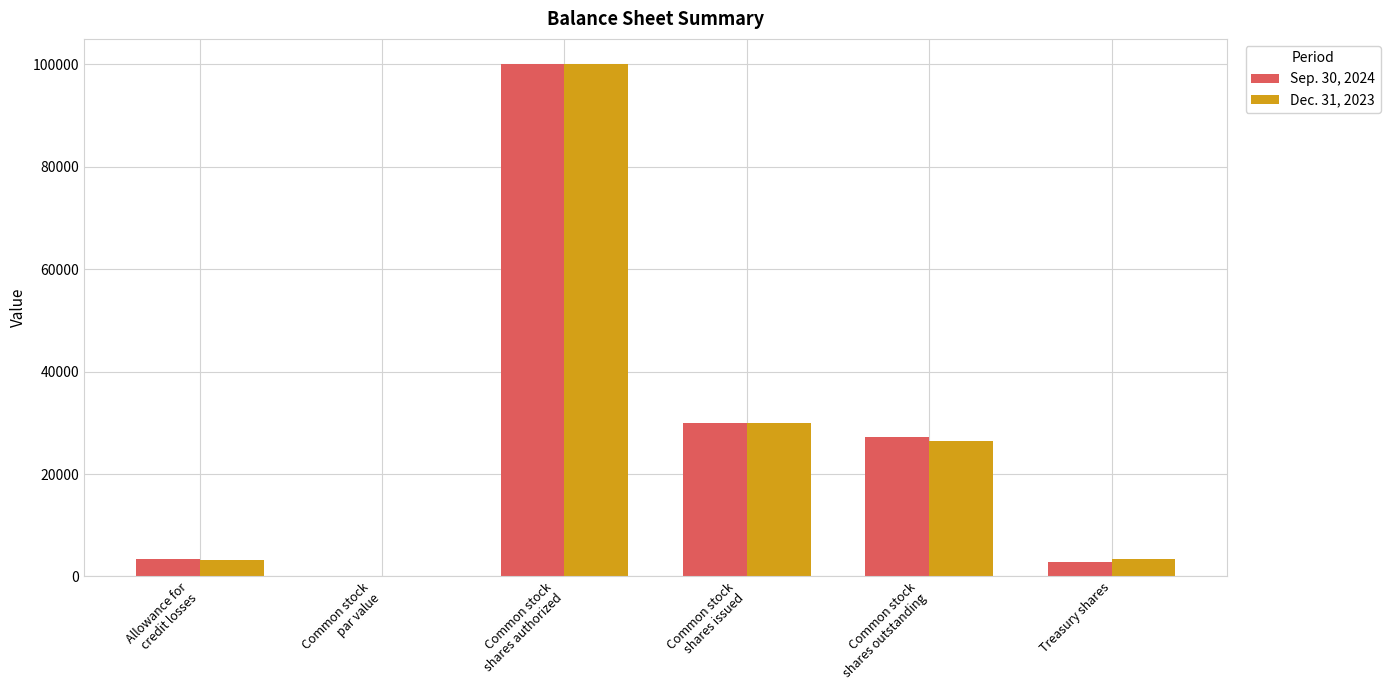

What is the sum of all Dec. 31, 2023 values?

163050